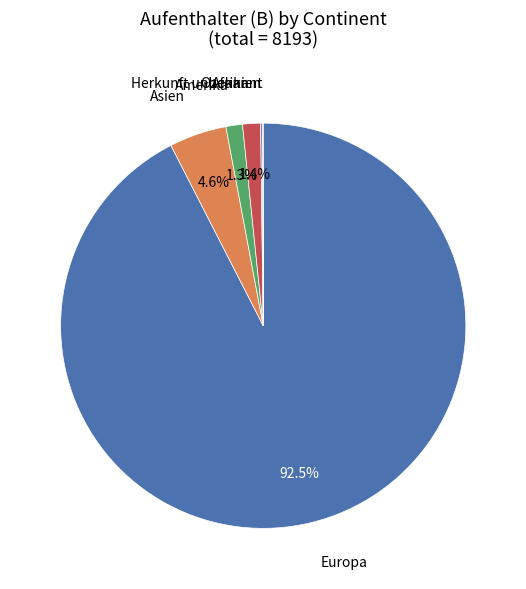

Combined, what portion of the pie is Amerika and Asien?

5.9%